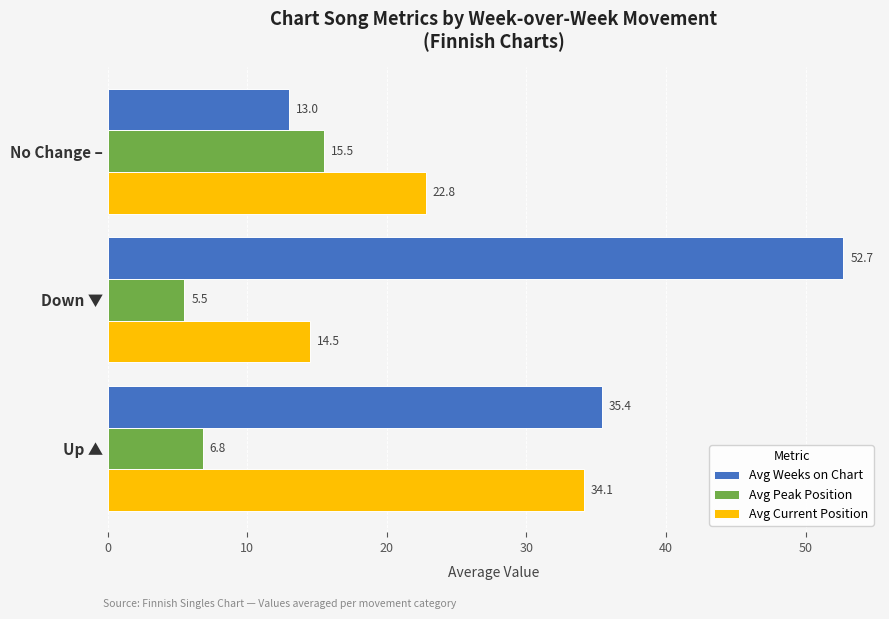

Rank the series by their average value, from highest to lowest.

Avg Weeks on Chart, Avg Current Position, Avg Peak Position